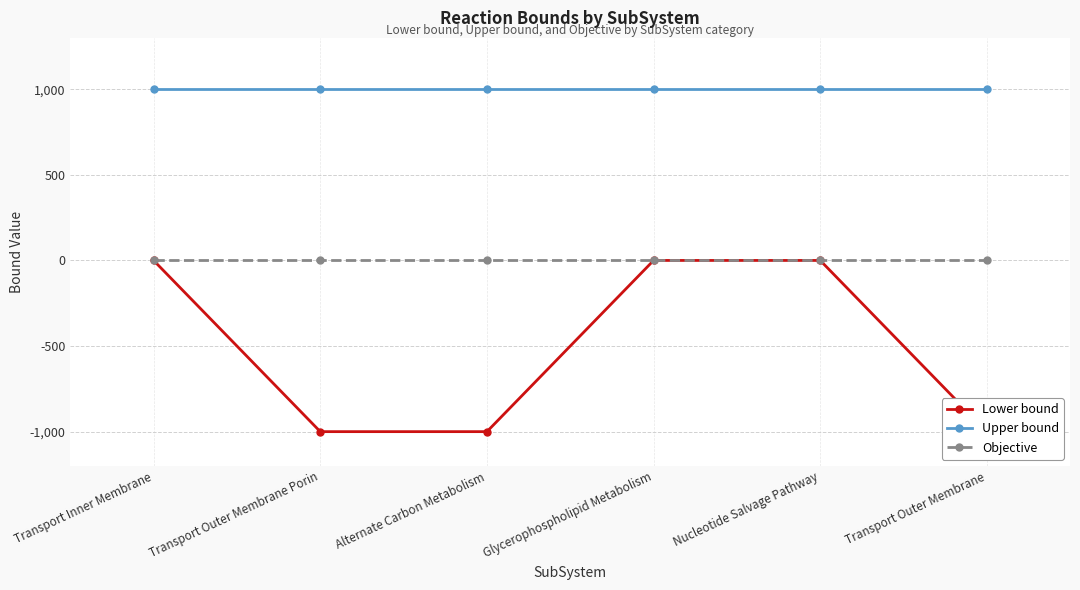

List the labels in order of Upper bound value, largest first.

Transport Inner Membrane, Transport Outer Membrane Porin, Alternate Carbon Metabolism, Glycerophospholipid Metabolism, Nucleotide Salvage Pathway, Transport Outer Membrane